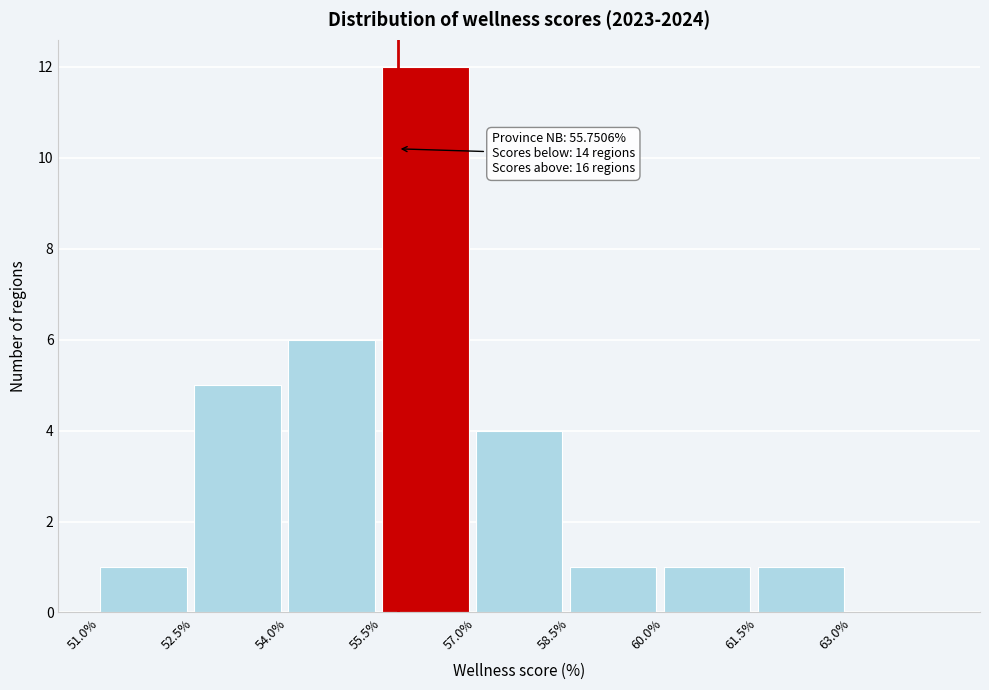

Over which range of the x-axis is the bar tallest?

55.5 to 57.0